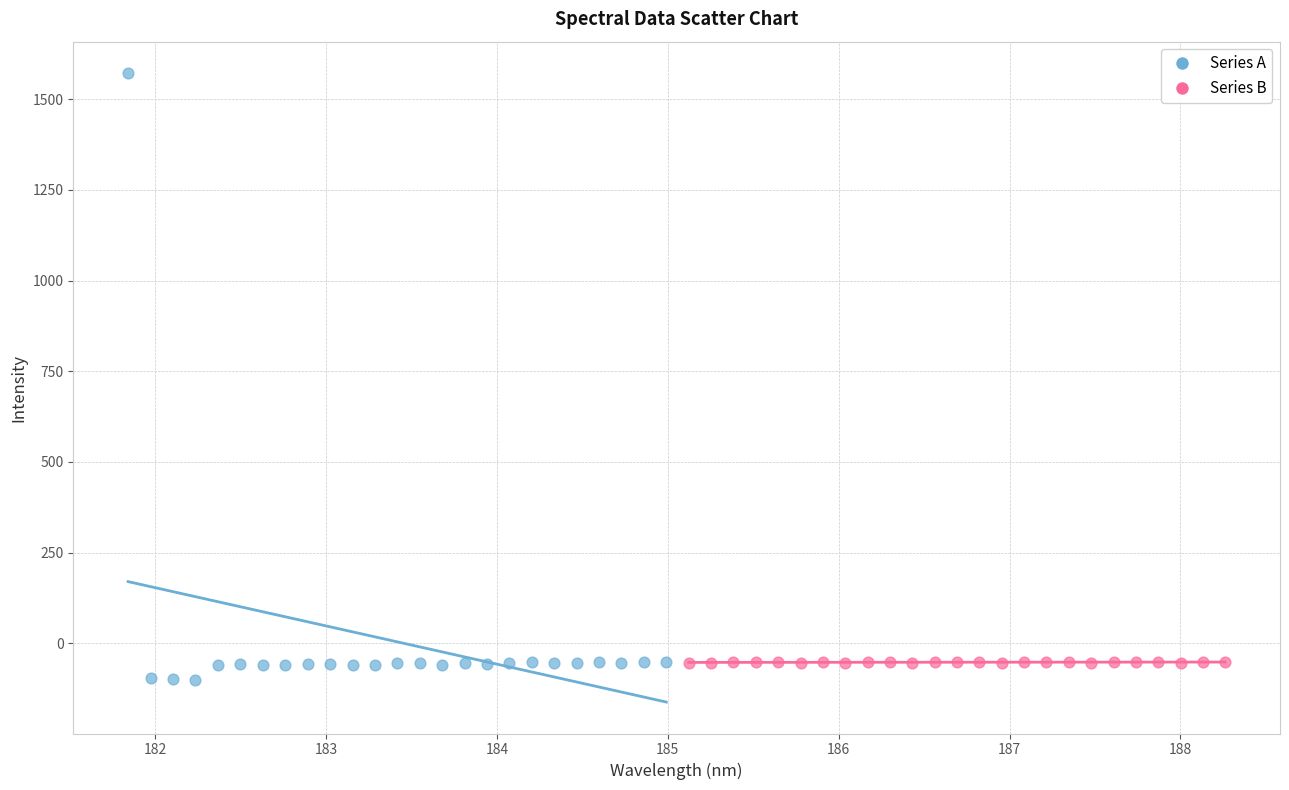

Which series has the largest Y range (max minus min)?

Series A